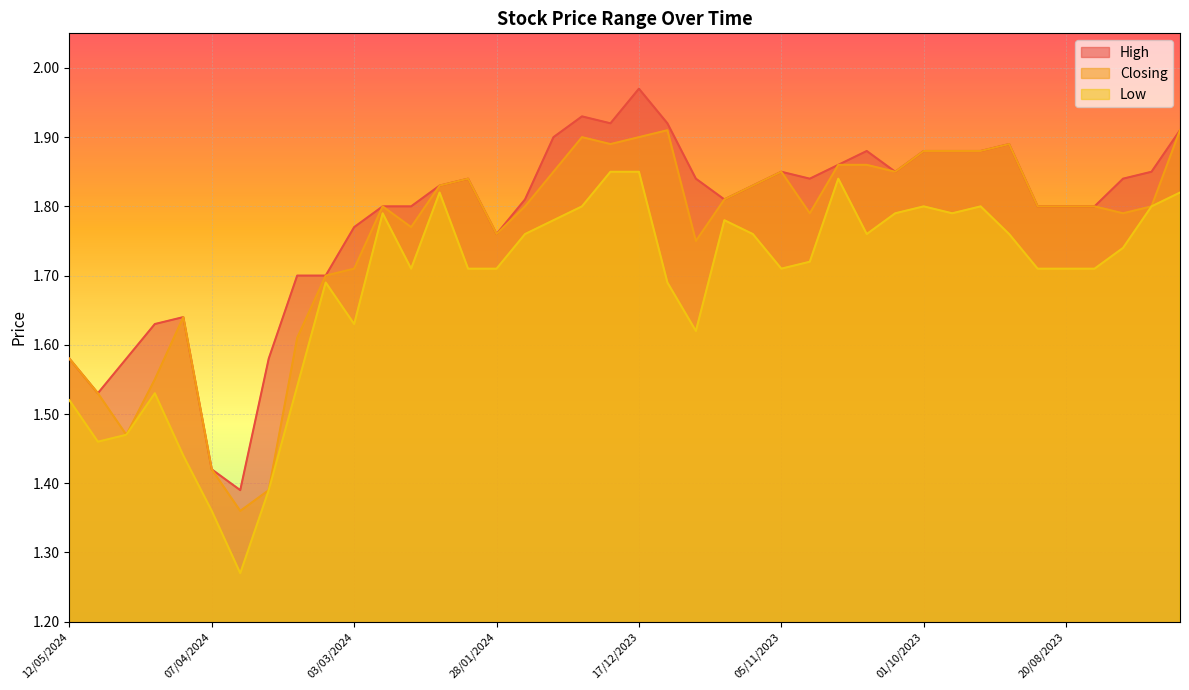

What is the value of the Closing point at the 13th from the left?

1.8